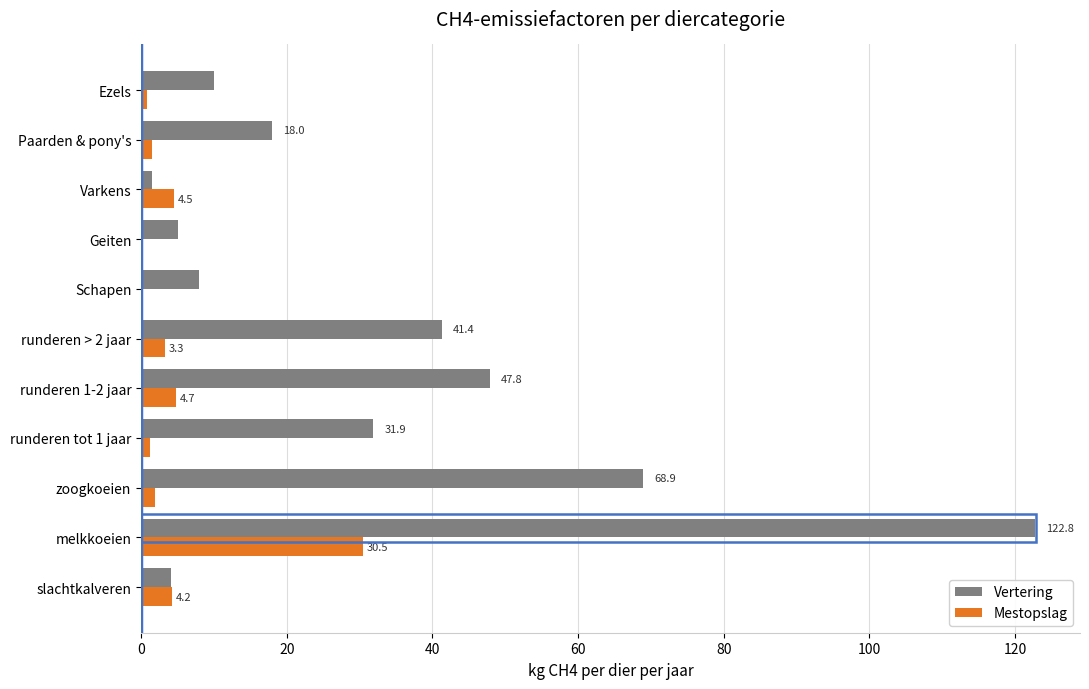

Between Varkens and Ezels, which series saw the biggest shift?

Vertering